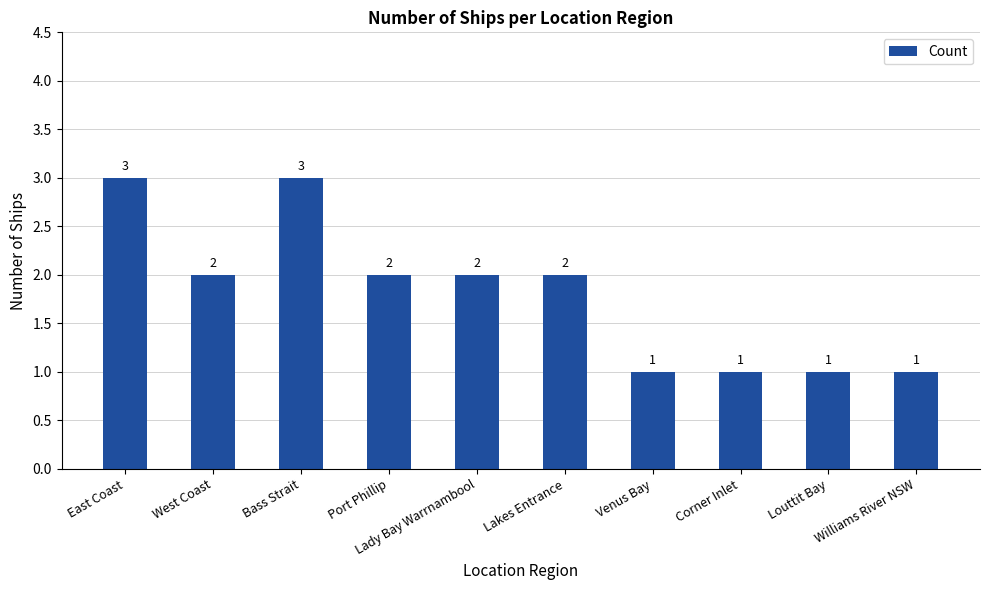

Approximately how many times larger is the value at West Coast compared to Venus Bay?

2.0